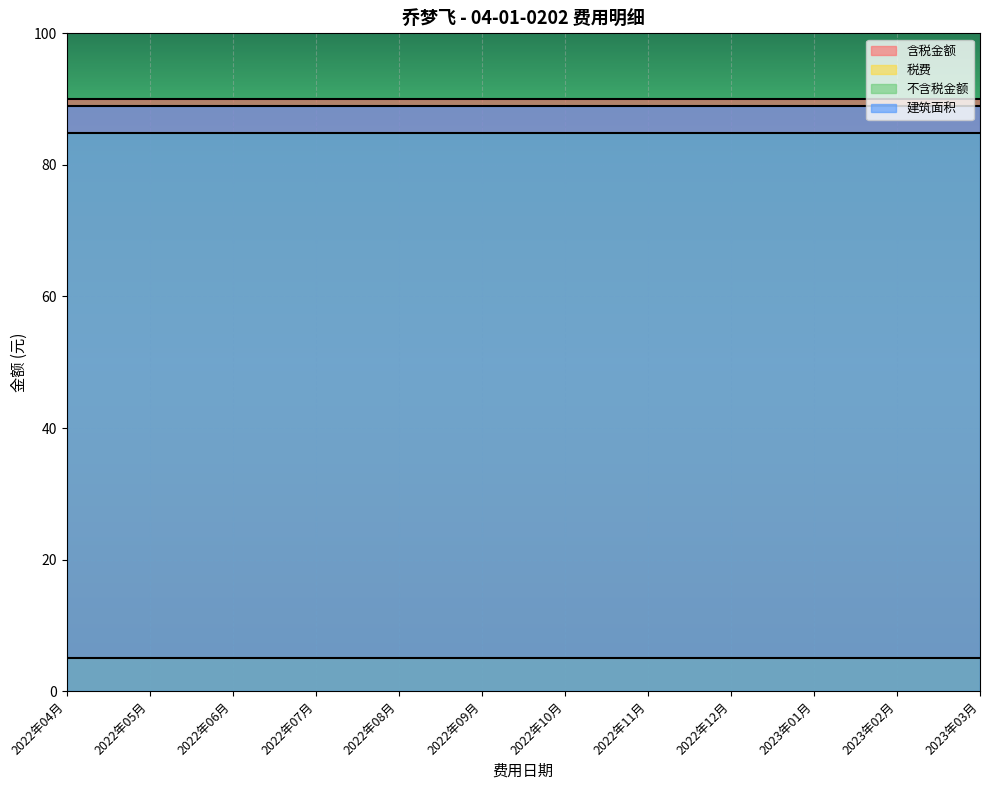

At which category is the sum across all series the highest?

2022年04月